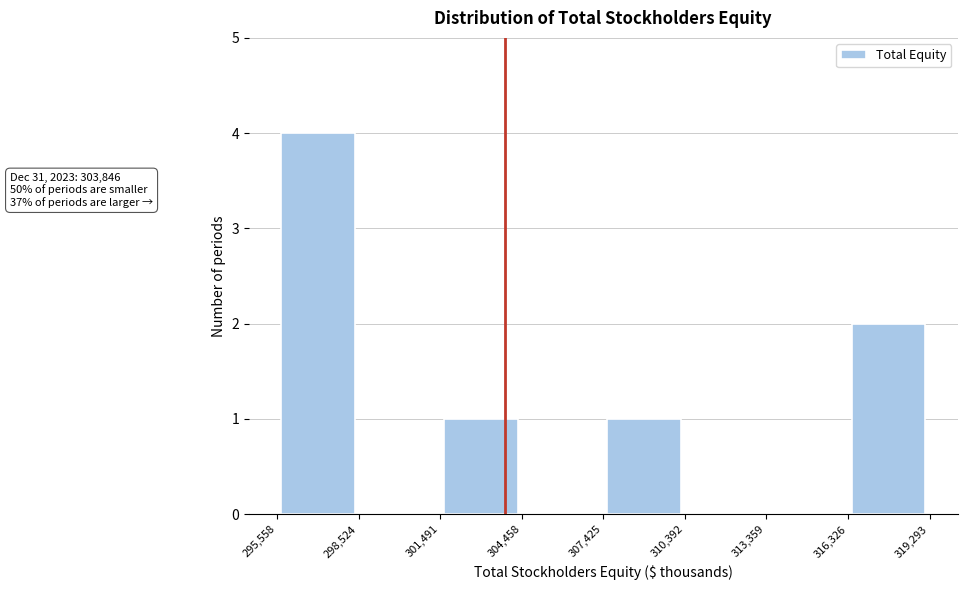

Which range on the x-axis has the tallest bar?

295,558 to 298,524